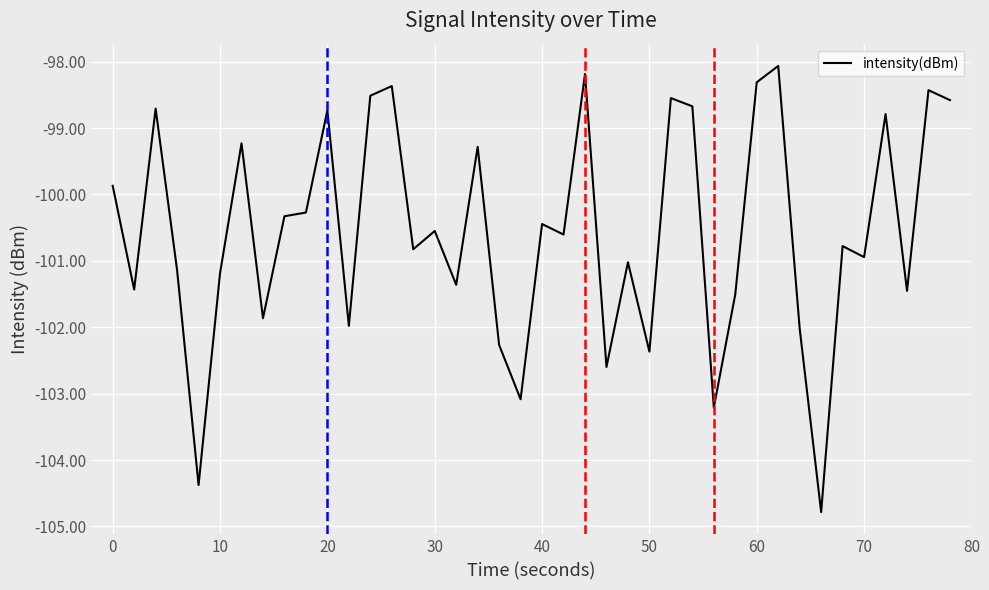

What is the difference between the maximum and minimum values?

6.7